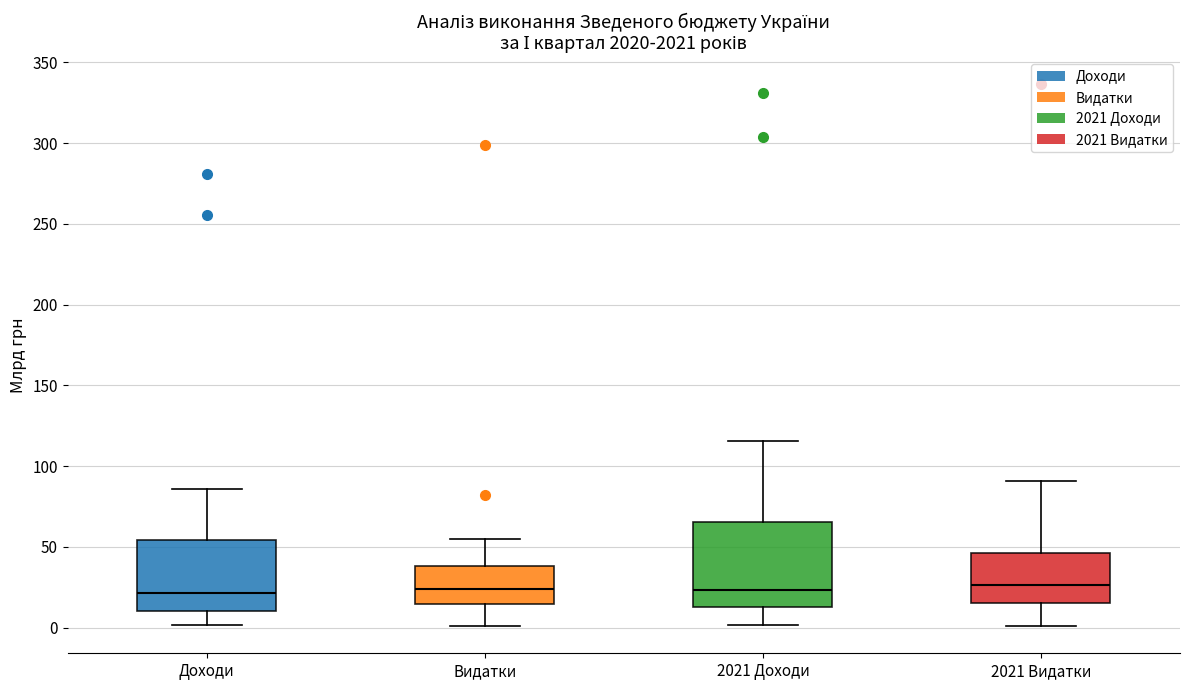

Which box is the tallest, from its lower edge to its upper edge?

2021 Доходи